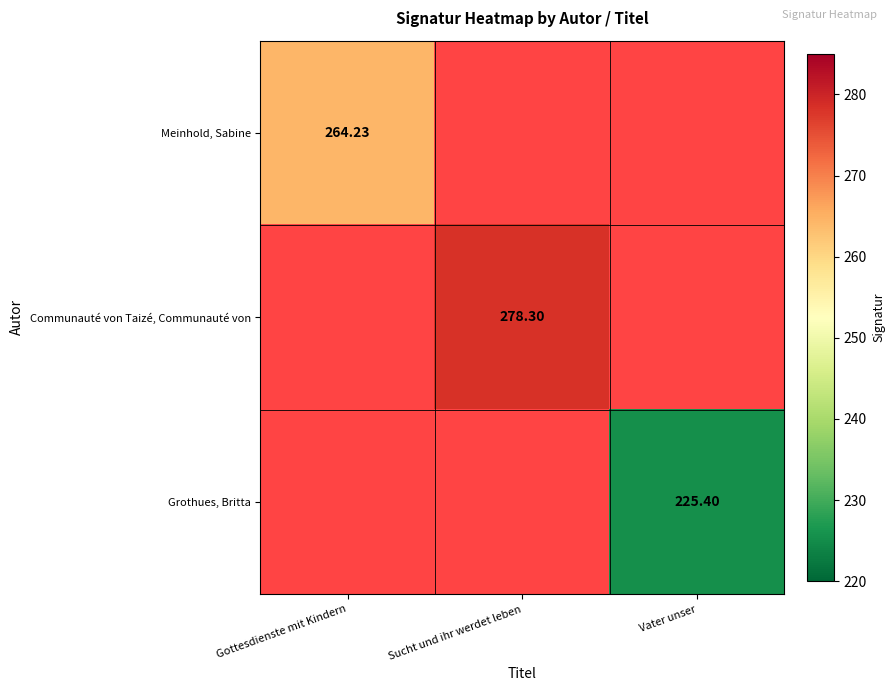

At Gottesdienste mit Kindern, list the series in order from smallest to largest.

Meinhold, Sabine, Communauté von Taizé, Communauté von, Grothues, Britta